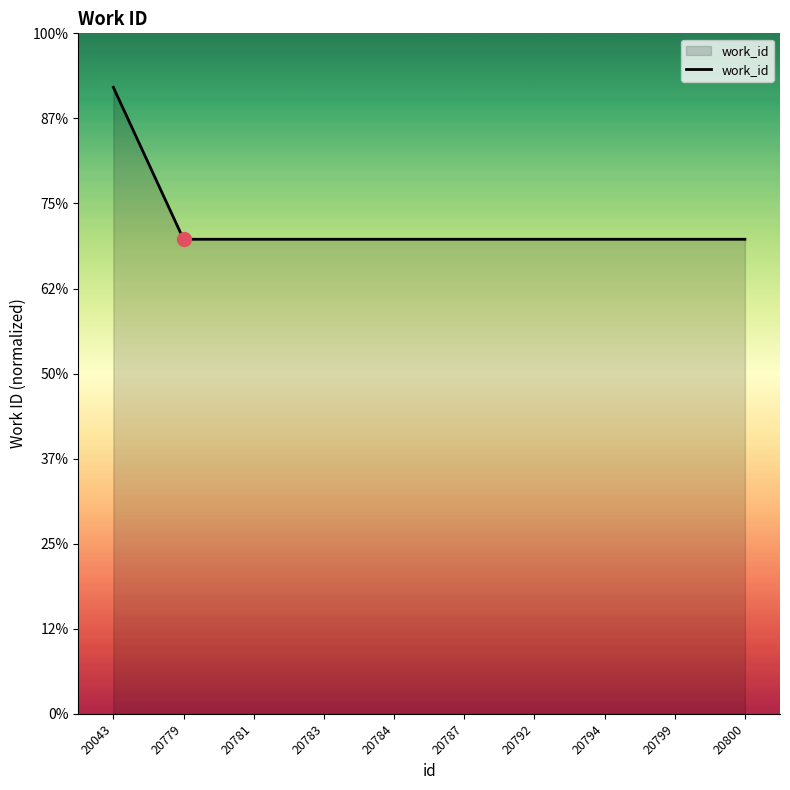

Does the chart have visible grid lines?

No